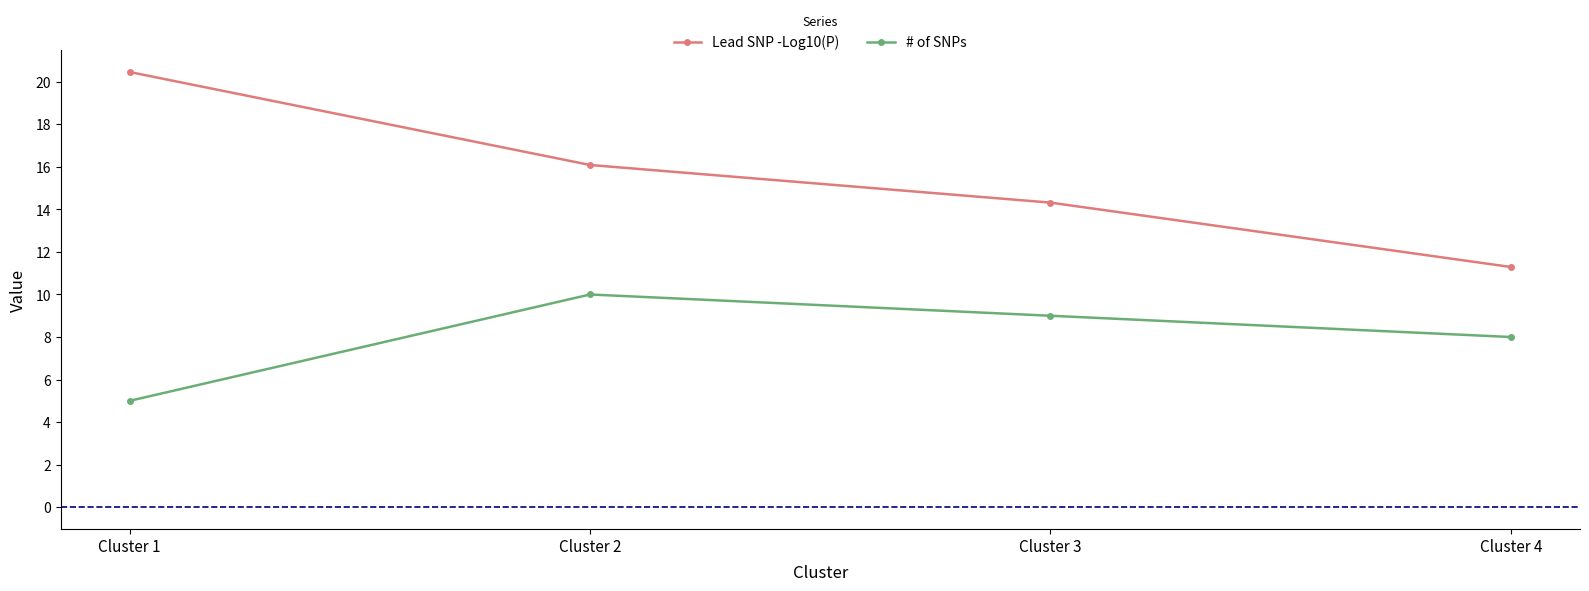

What is the minimum value shown in the chart?

5.0